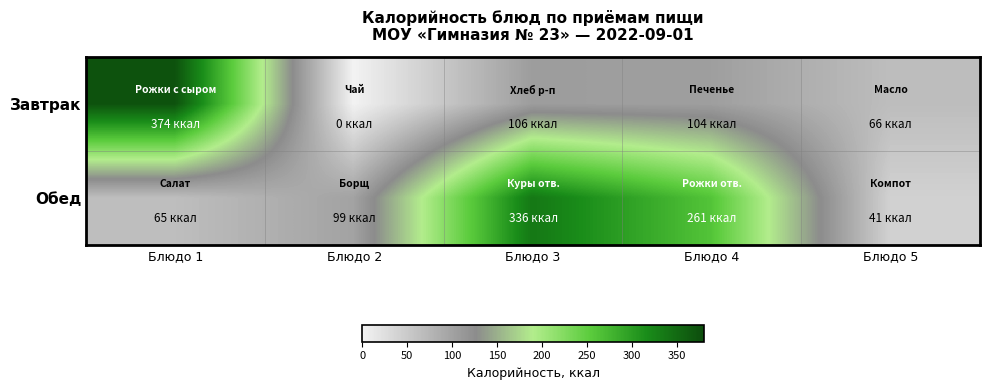

Count the number of data series in this chart.

2